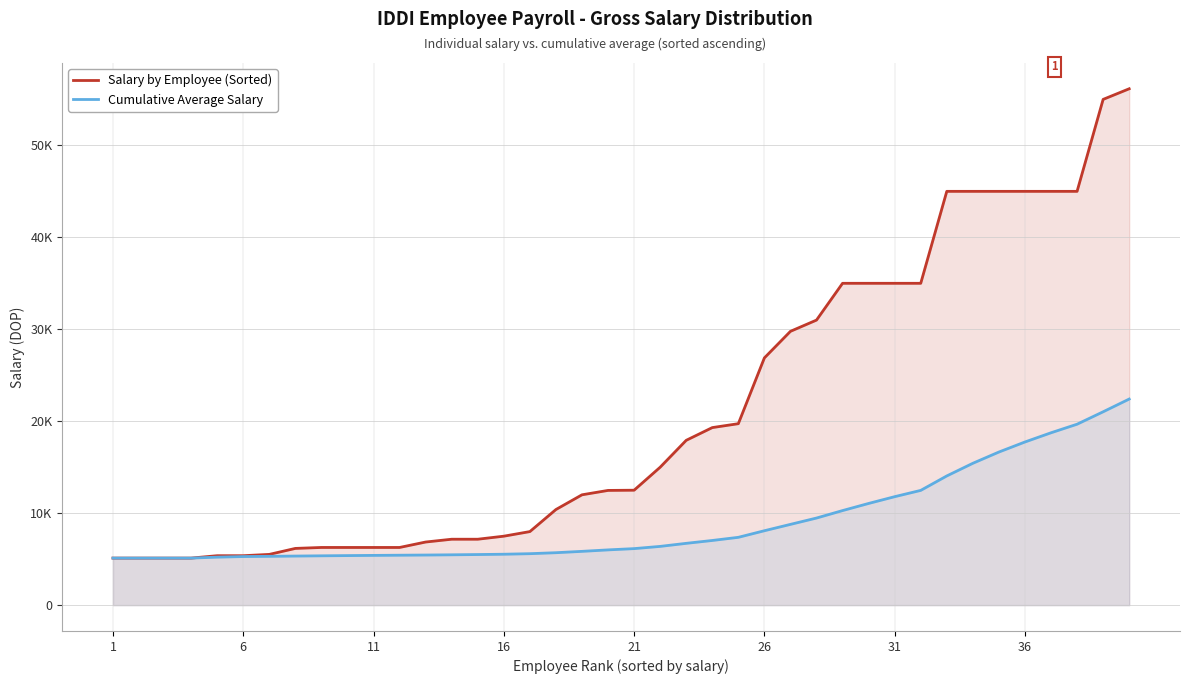

Does the chart display data point markers on the line(s)?

No